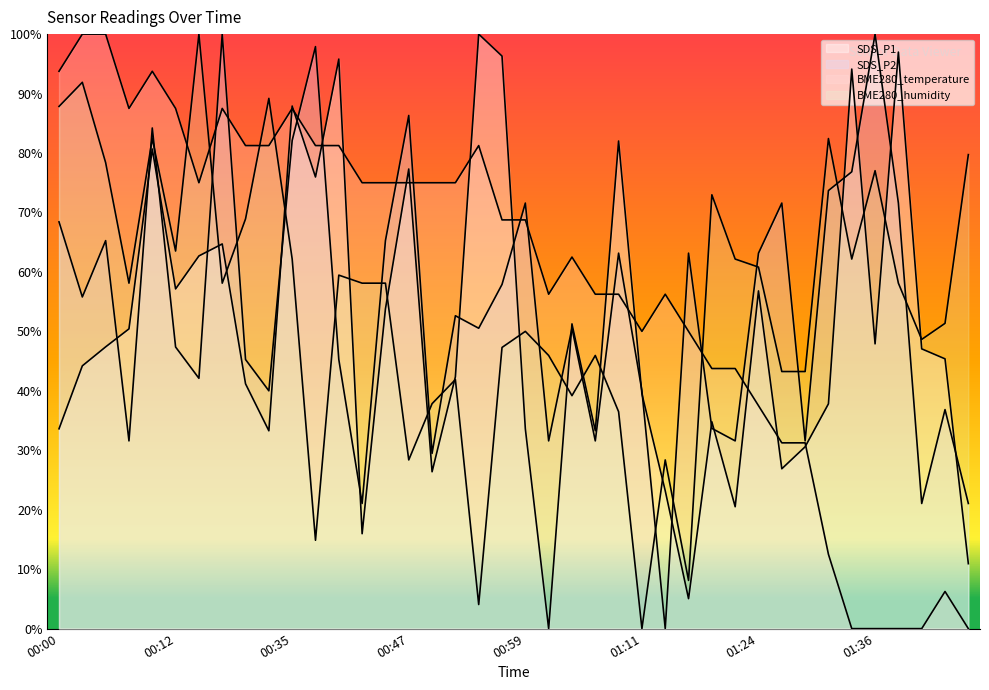

What is the label of the 10th point from the left?

00:33